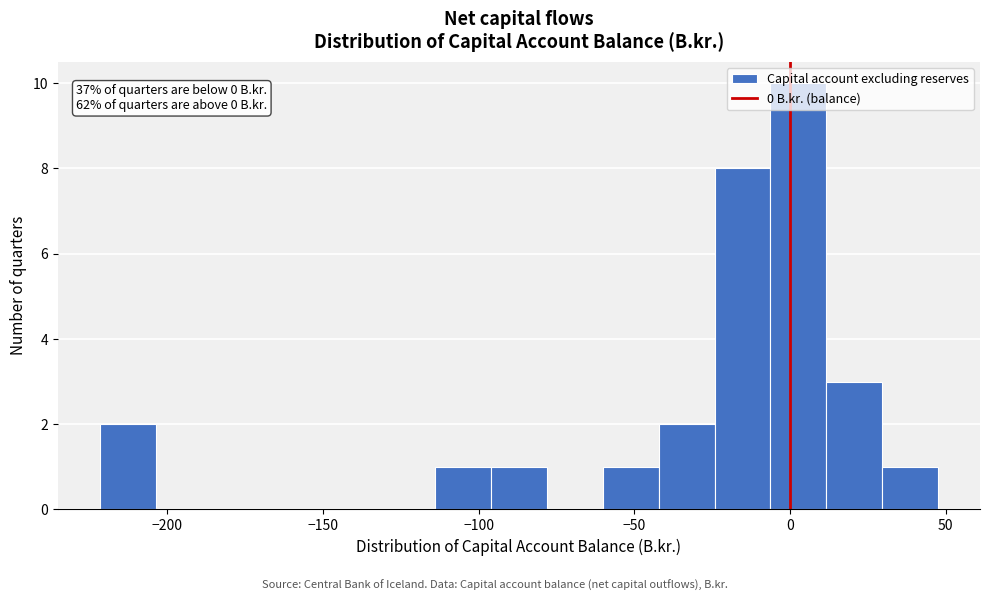

Around what value on the x-axis is the tallest bar? Give the approximate position of its centre, as read against the axis.

5